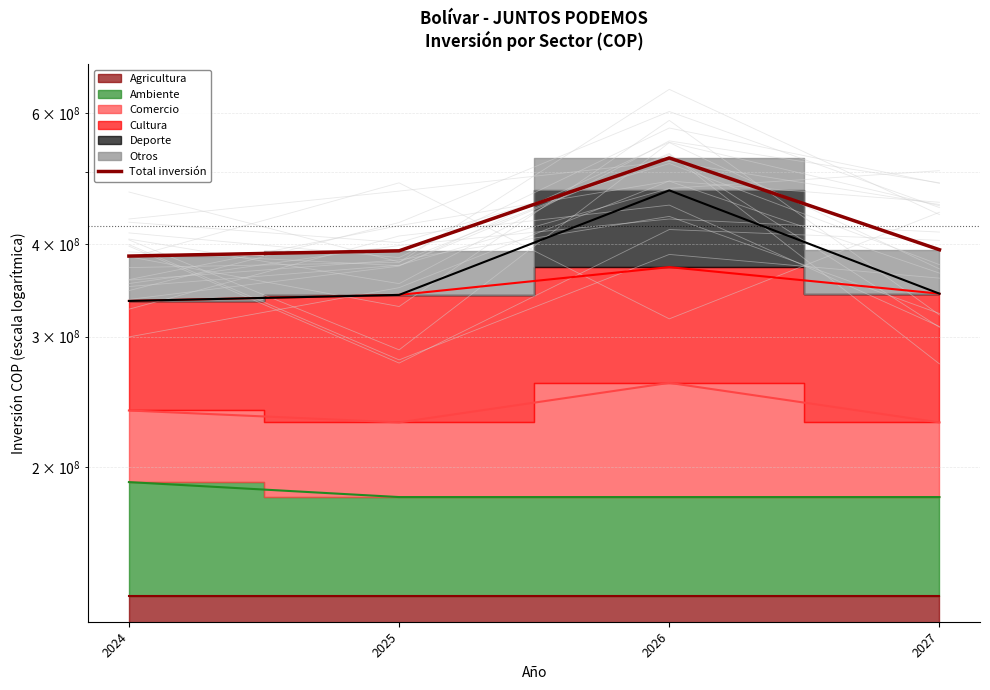

What is the difference between the second highest and second lowest values?

1312276